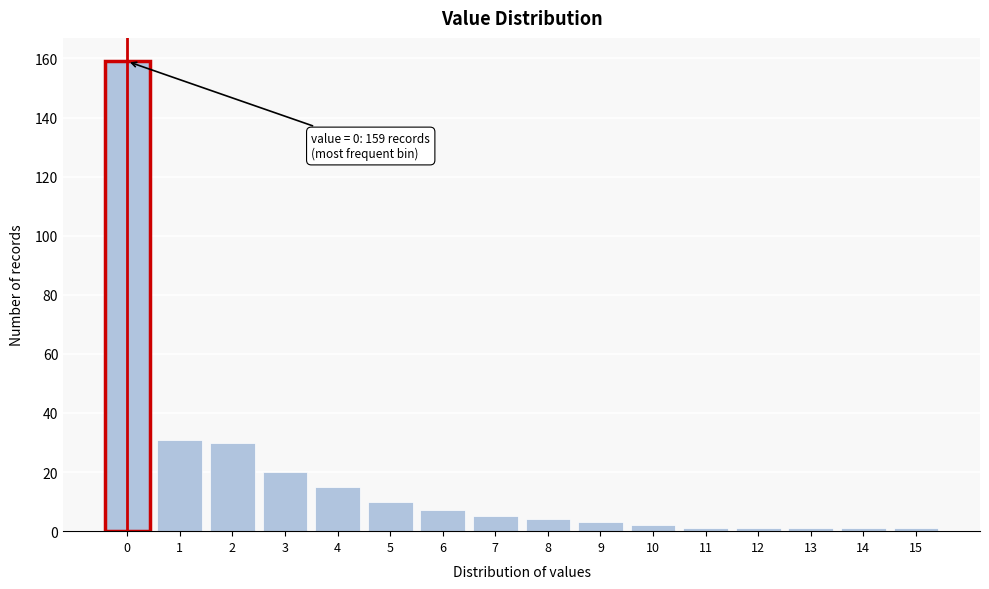

Reading left to right, extract all data points from this chart.

0=159	1=31	2=30	3=20	4=15	5=10	6=7	7=5	8=4	9=3	10=2	11=1	12=1	13=1	14=1	15=1